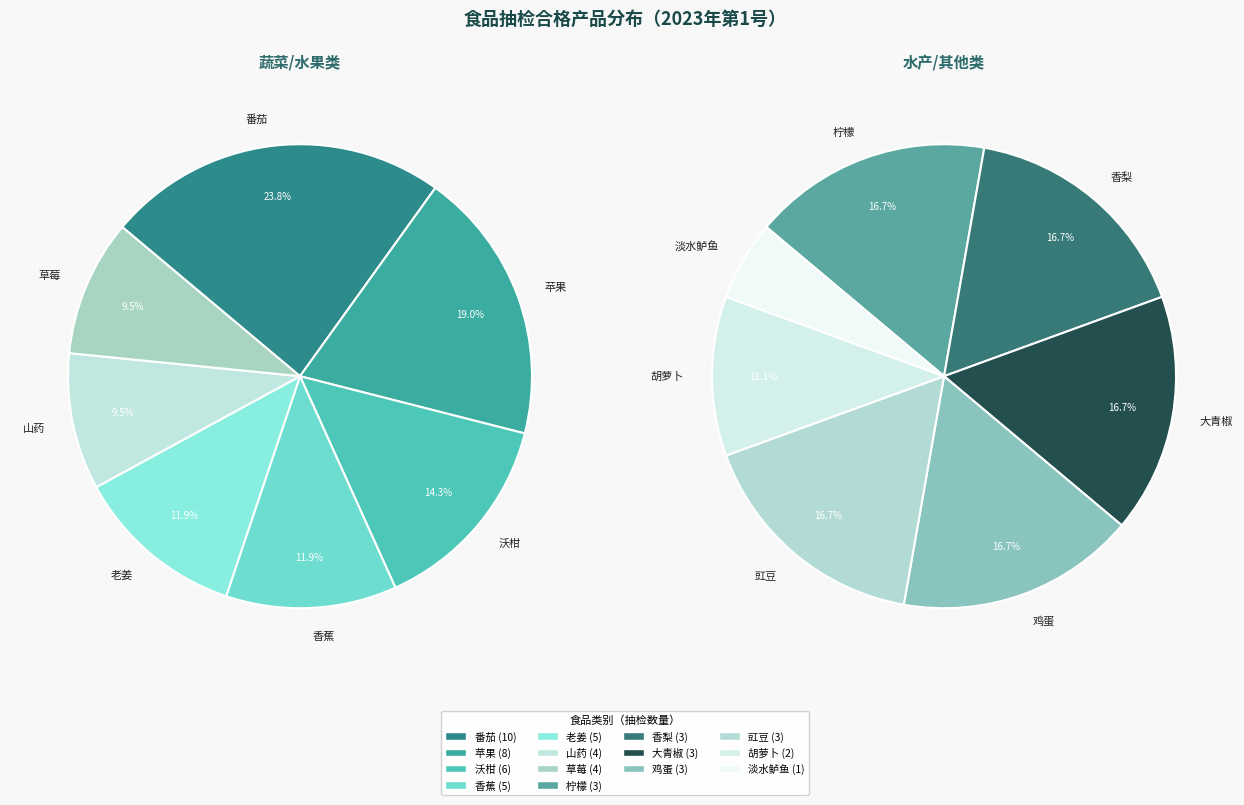

Rank the categories by value from highest to lowest.

番茄, 苹果, 沃柑, 香蕉, 老姜, 山药, 草莓, 柠檬, 香梨, 大青椒, 鸡蛋, 豇豆, 胡萝卜, 淡水鲈鱼